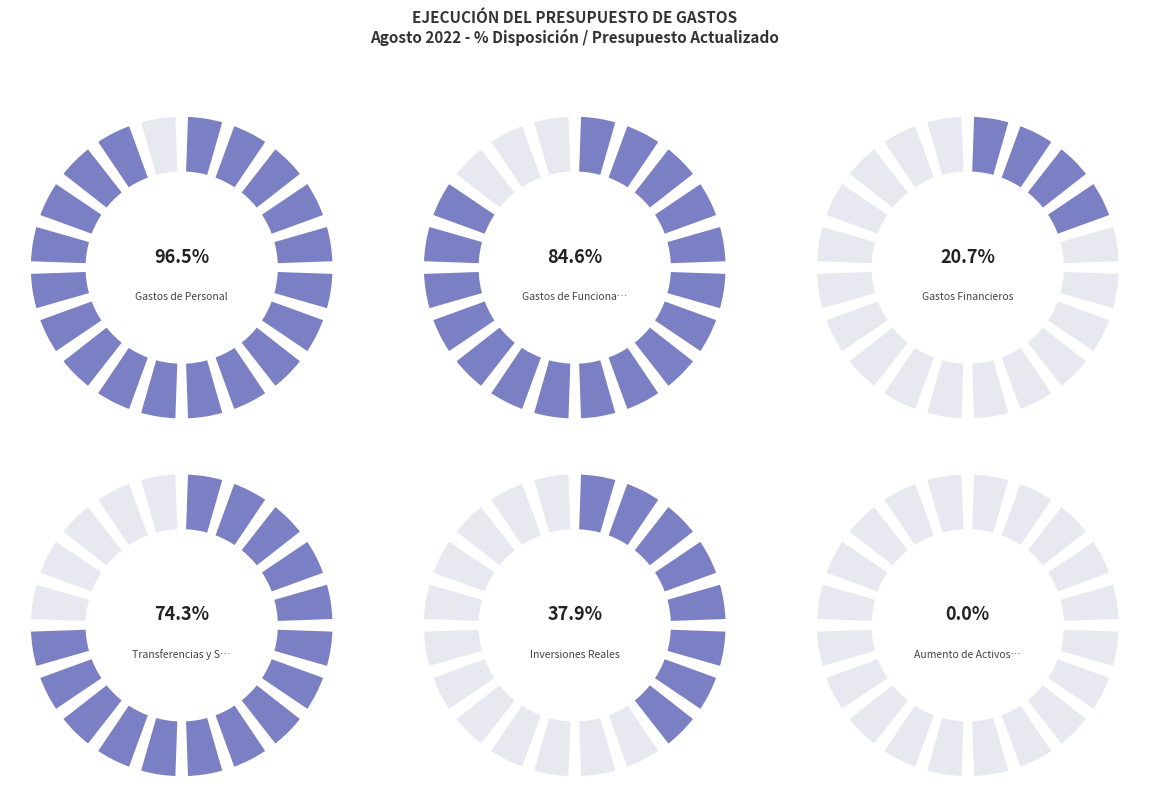

Is Gastos de Funcionamiento the majority of the pie?

No